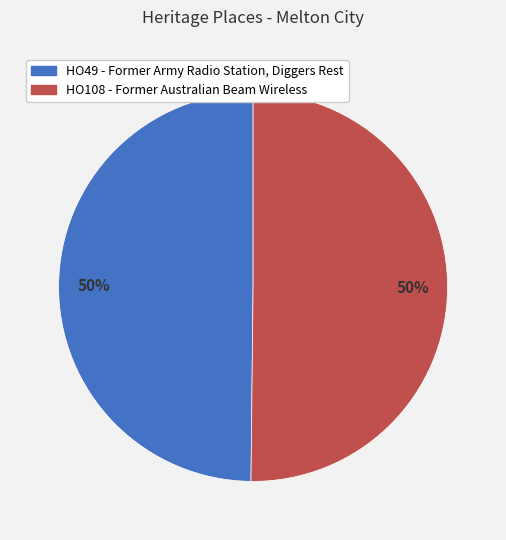

To the nearest percent, what is the average slice percentage?

50%